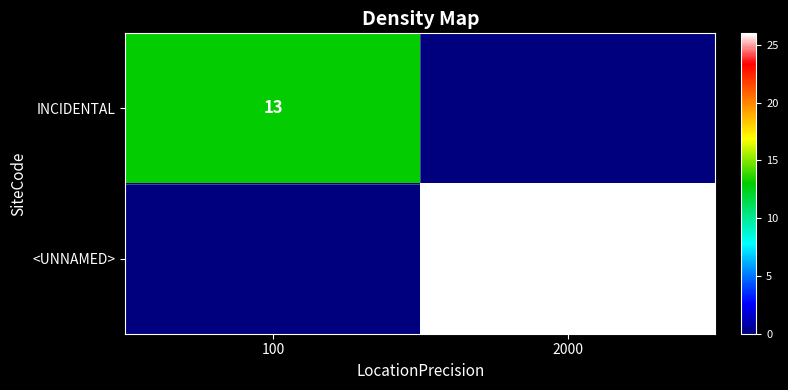

True or false: INCIDENTAL has a value of 18 at 100.

False